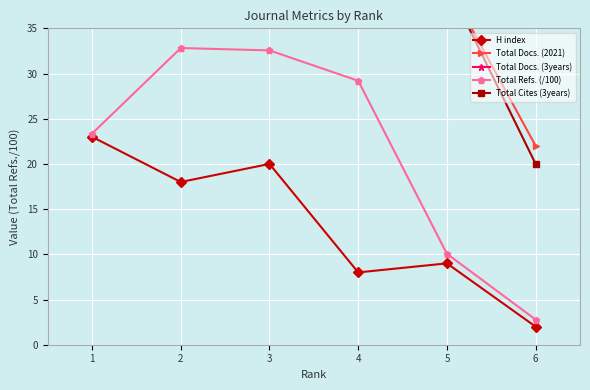

Reading right to left, what are all the values shown in this chart?

H index: 6=2.0	5=9.0	4=8.0	3=20.0	2=18.0	1=23.0
Total Docs. (2021): 6=22.0	5=40.0	4=46.0	3=55.0	2=51.0	1=43.0
Total Docs. (3years): 6=278.0	5=40.0	4=136.0	3=119.0	2=133.0	1=137.0
Total Refs. (/100): 6=2.8	5=10.1	4=29.2	3=32.6	2=32.8	1=23.4
Total Cites (3years): 6=20.0	5=40.0	4=52.0	3=87.0	2=101.0	1=133.0